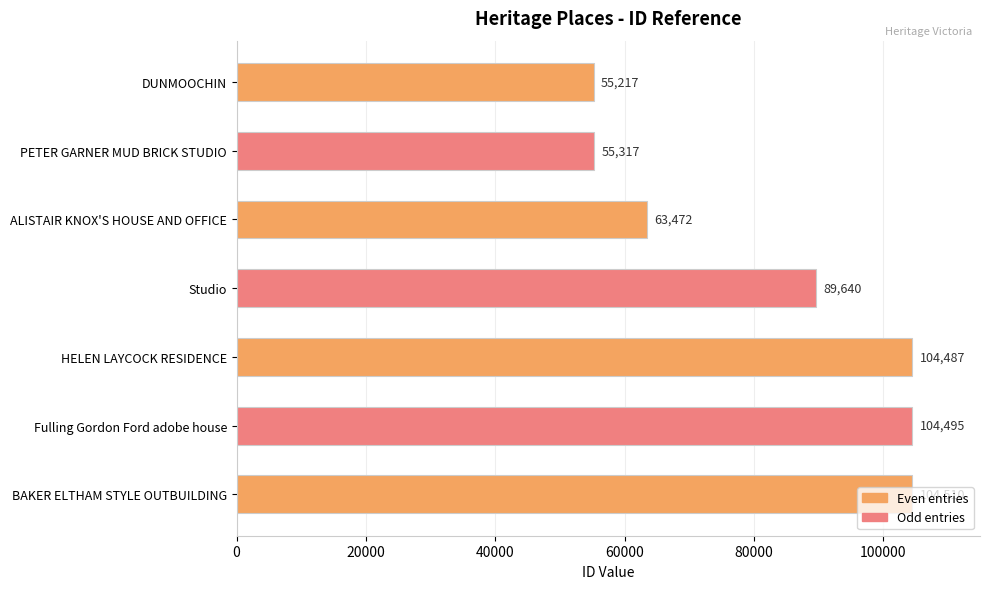

Rank the categories by value from highest to lowest.

BAKER ELTHAM STYLE OUTBUILDING, Fulling Gordon Ford adobe house, HELEN LAYCOCK RESIDENCE, Studio, ALISTAIR KNOX'S HOUSE AND OFFICE, PETER GARNER MUD BRICK STUDIO, DUNMOOCHIN